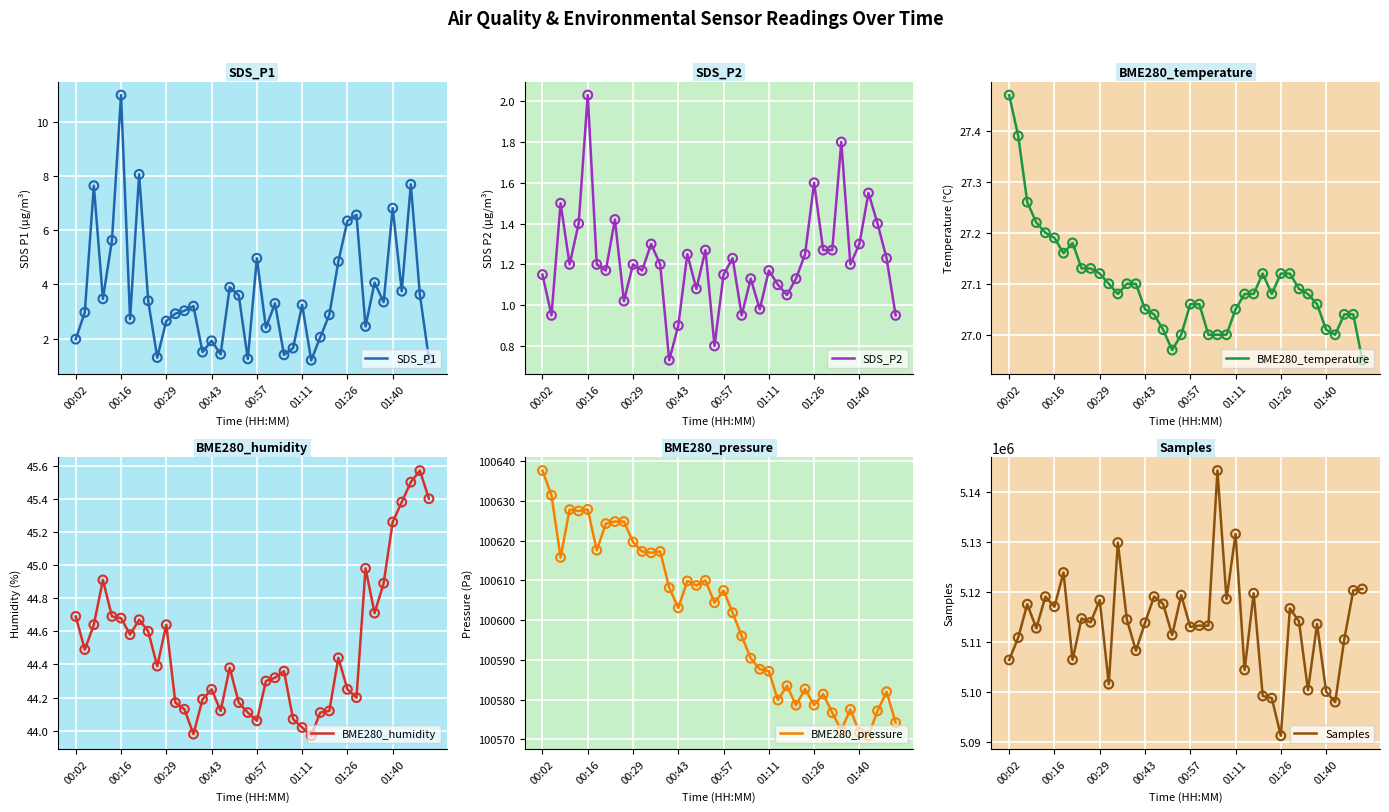

Which series reaches the maximum Y coordinate?

Samples